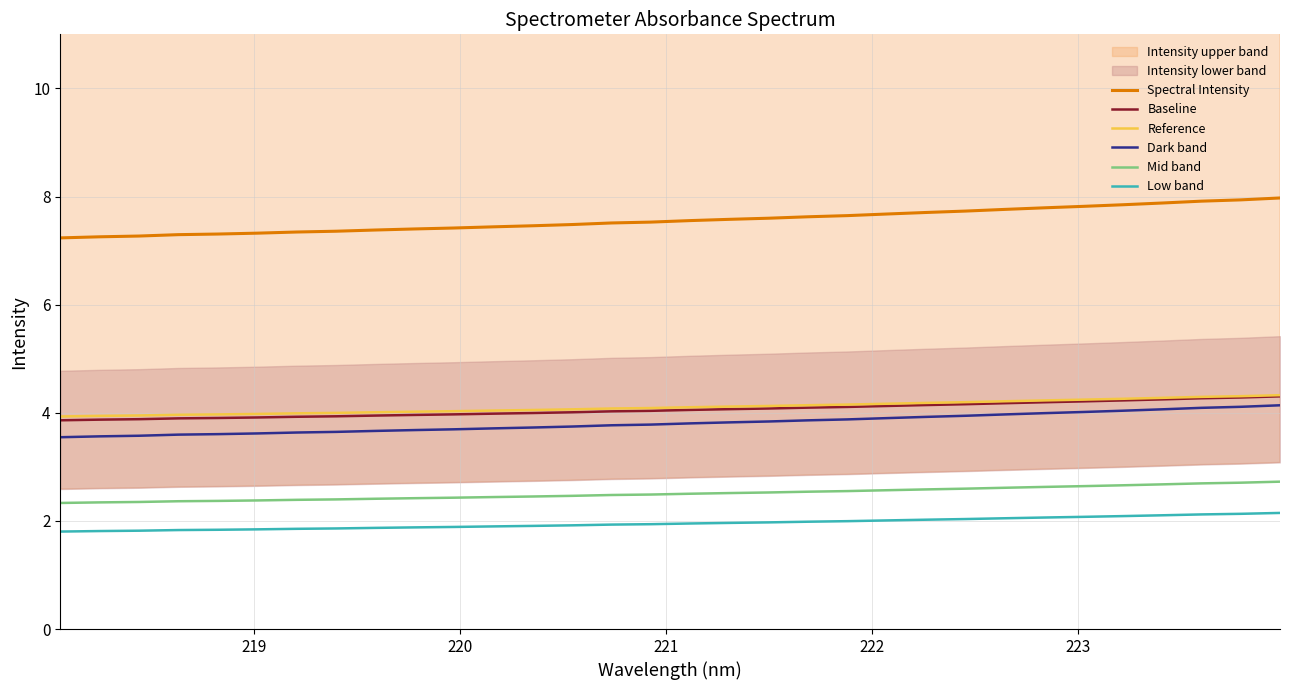

Rank the series by their maximum value, from highest to lowest.

Spectral Intensity, Reference, Baseline, Dark band, Mid band, Low band